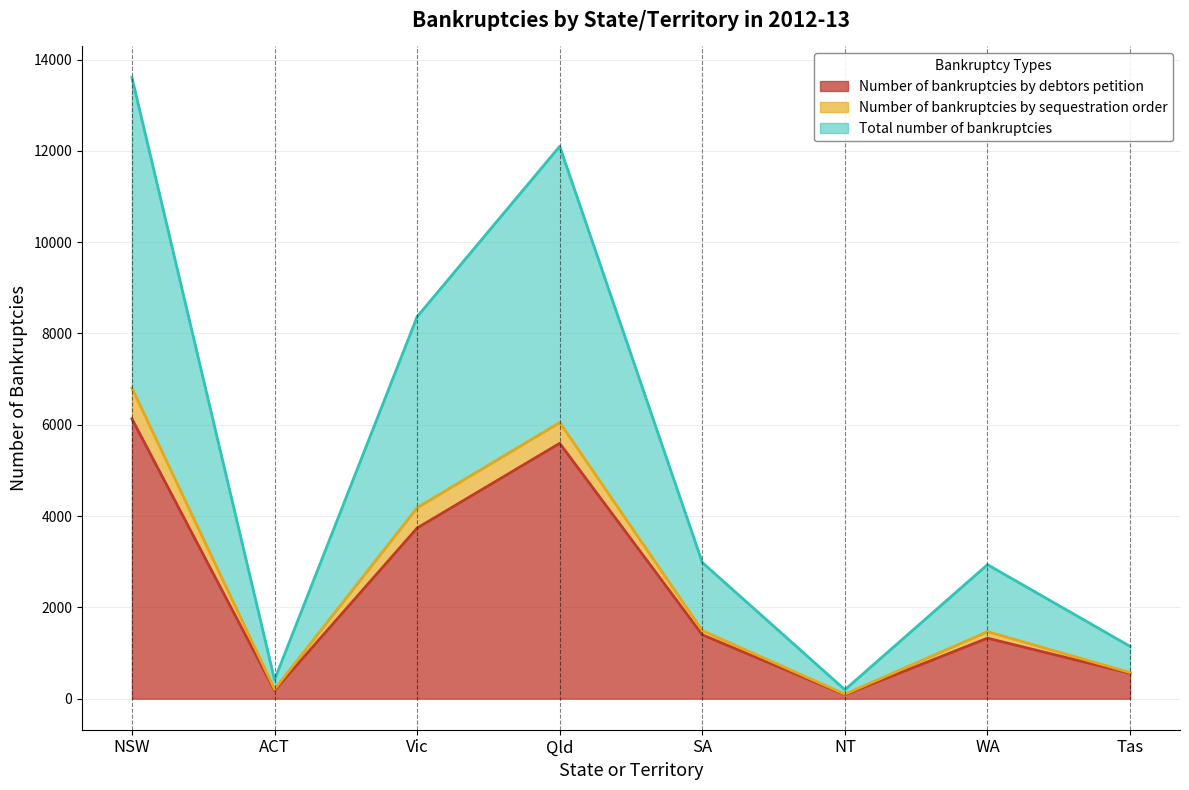

At which label does Number of bankruptcies by debtors petition reach its peak?

NSW